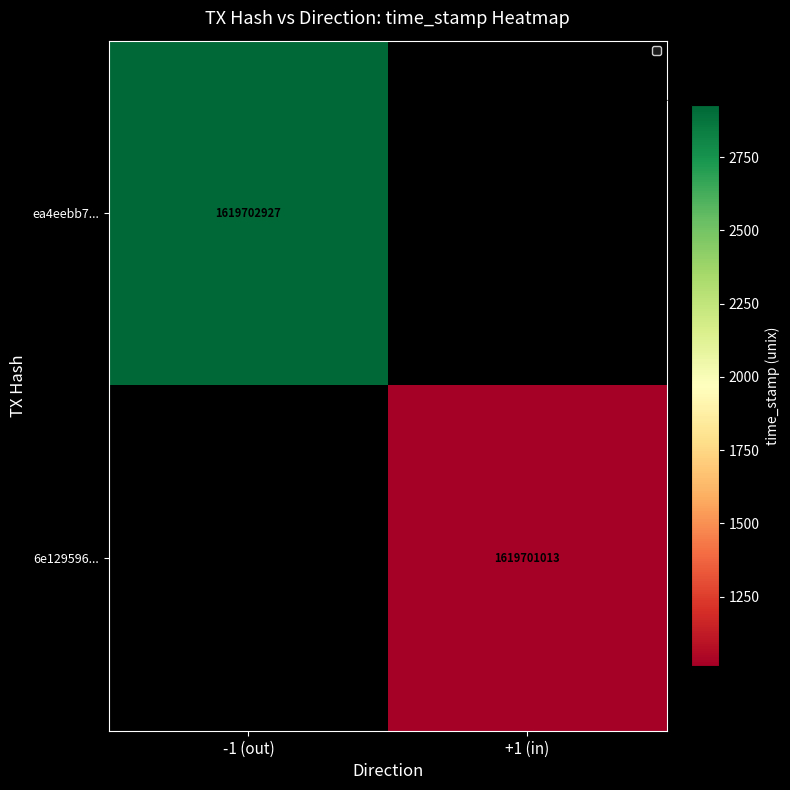

What is the minimum value shown in the chart?

1619701013.0